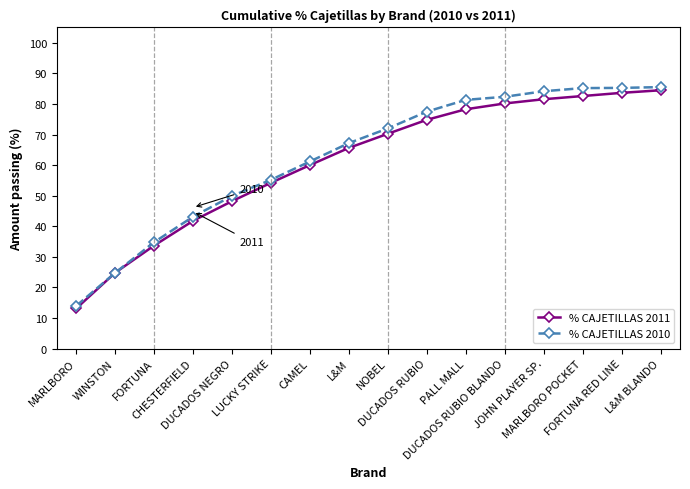

What is the greatest value displayed?

85.5